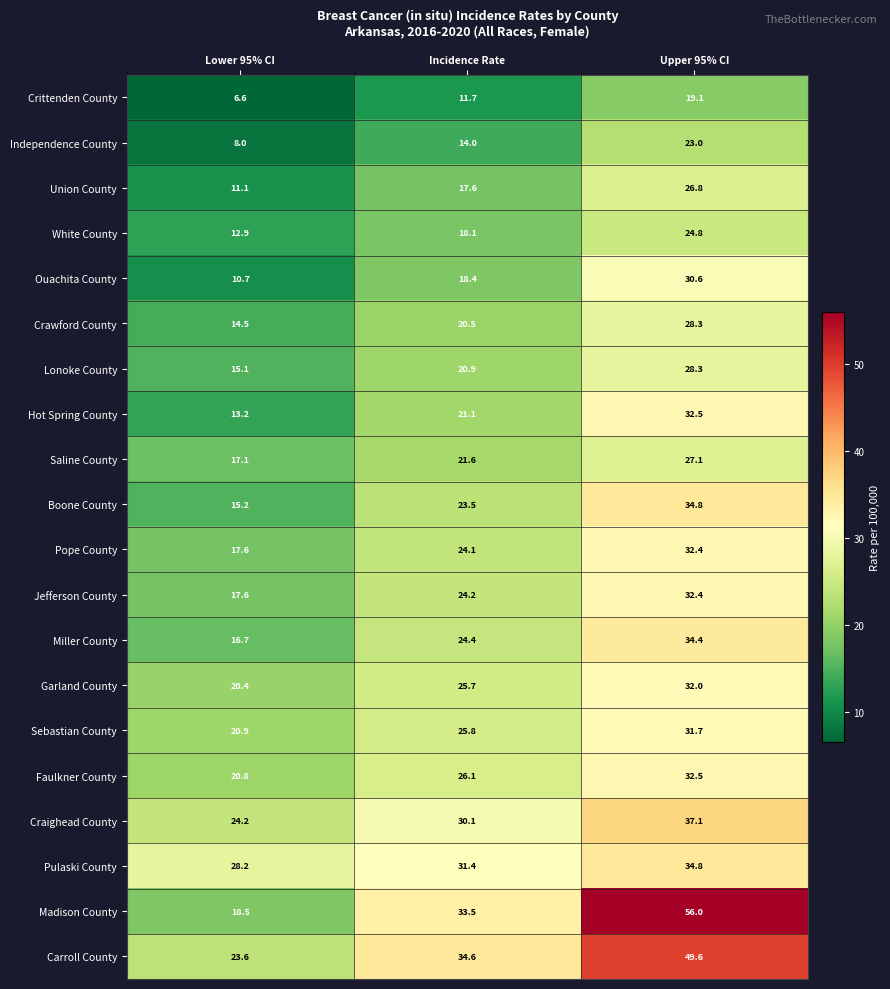

What is the spread (max minus min) of values at Lower 95% CI?

21.6